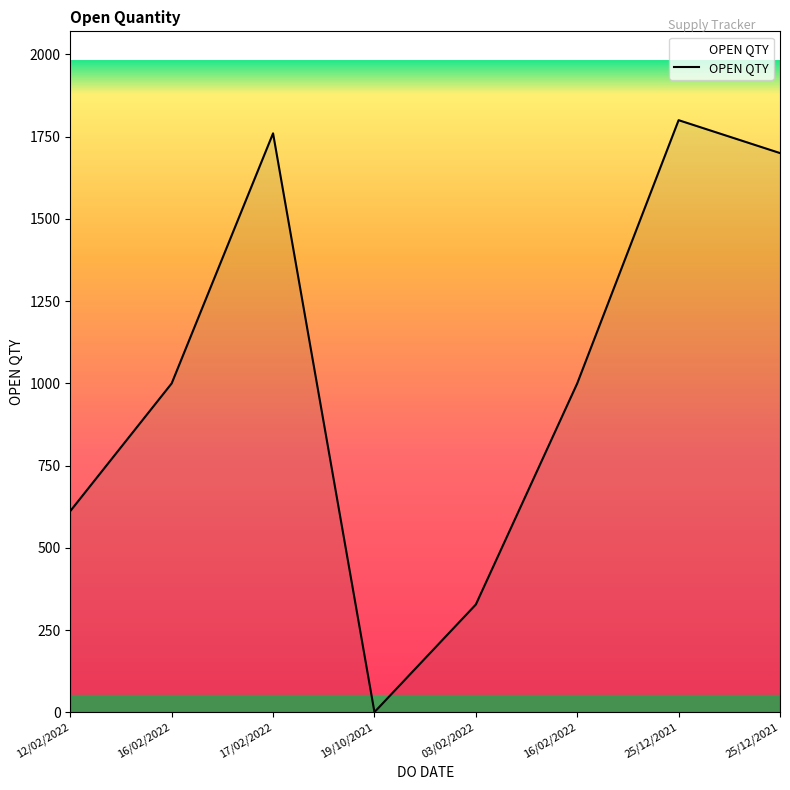

What is the maximum value shown in the chart?

1800